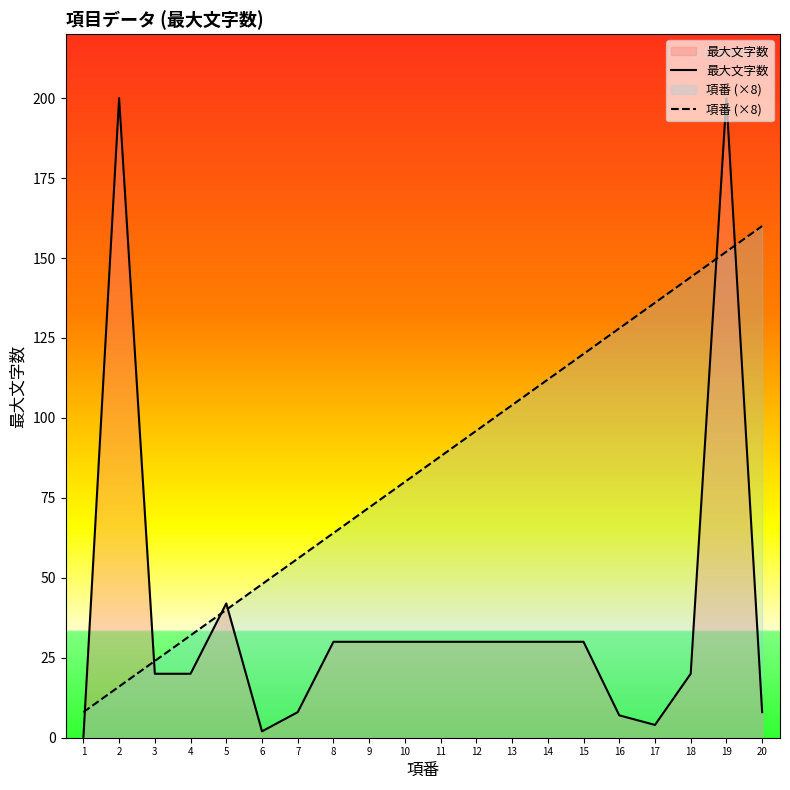

Is it true that 項番 (×8) equals 120 at 15?

True